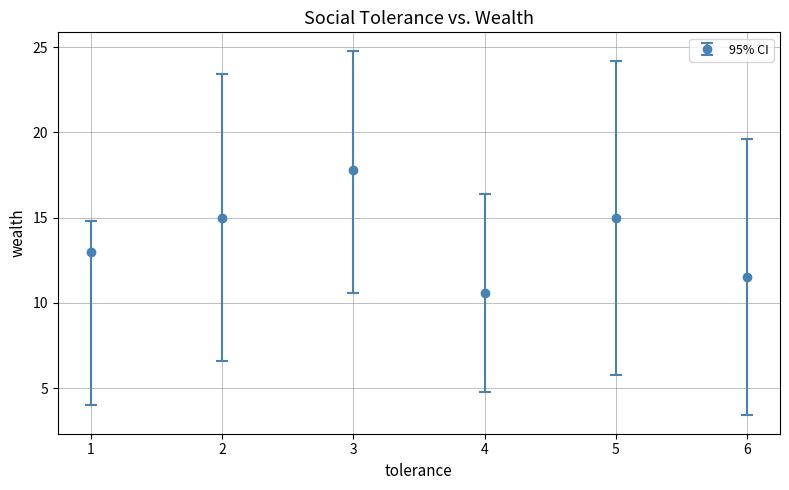

What is the change in value from 1 to 3?

+4.8